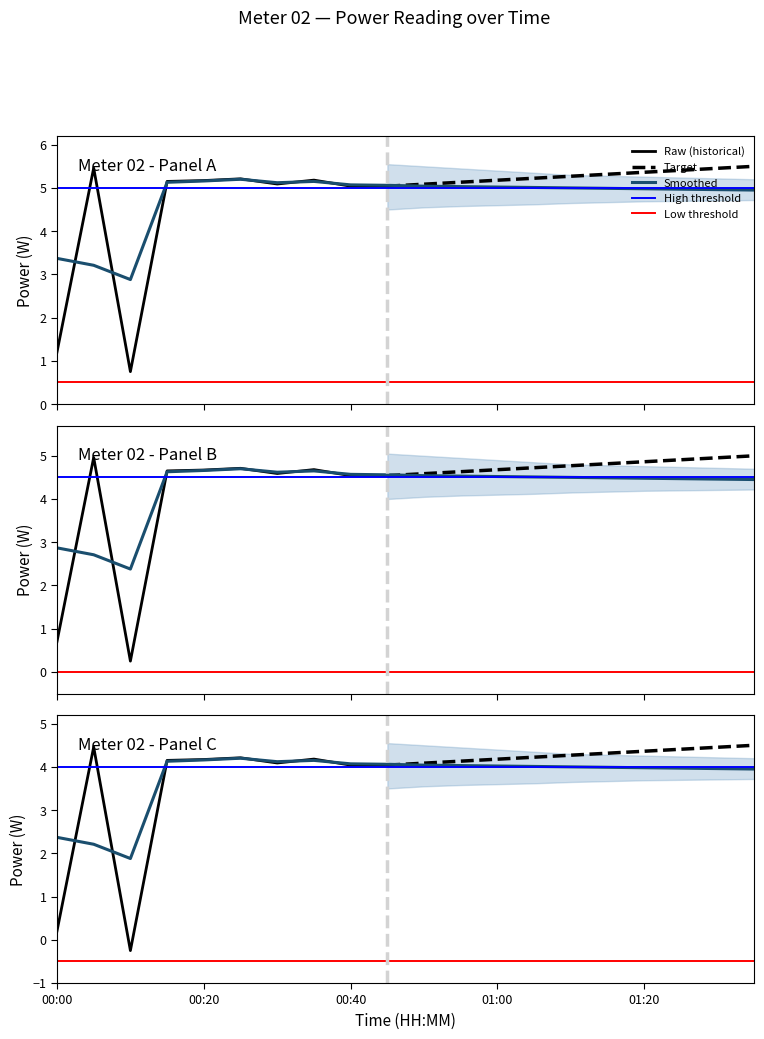

What is the spread (max minus min) of values at 00:30?

0.5